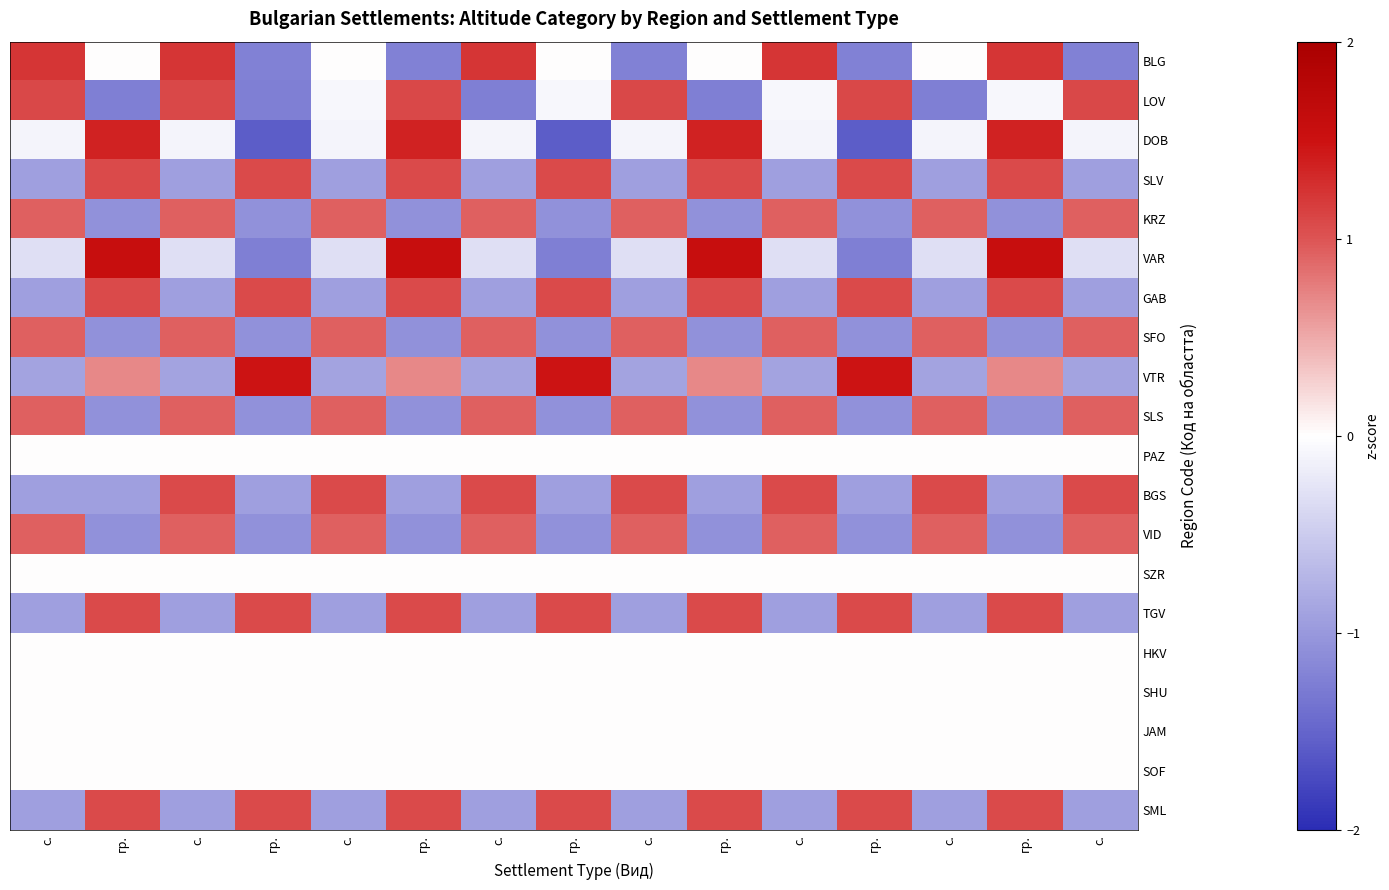

What is the spread (max minus min) of values at с.?

2.2